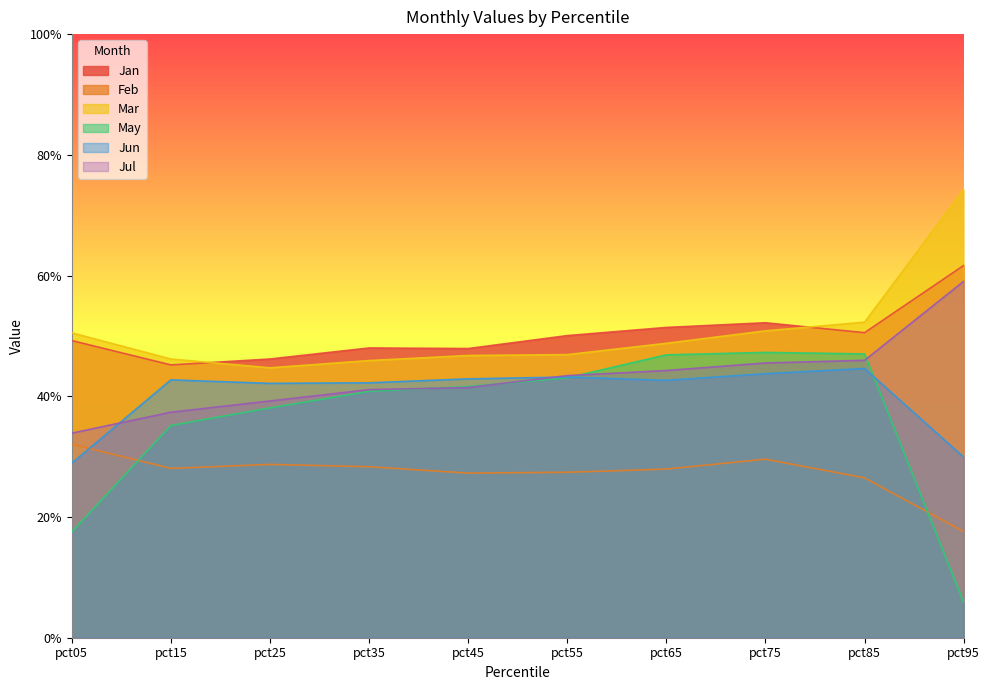

Rank the series at pct65 from highest to lowest value.

Jan, Mar, May, Jul, Jun, Feb